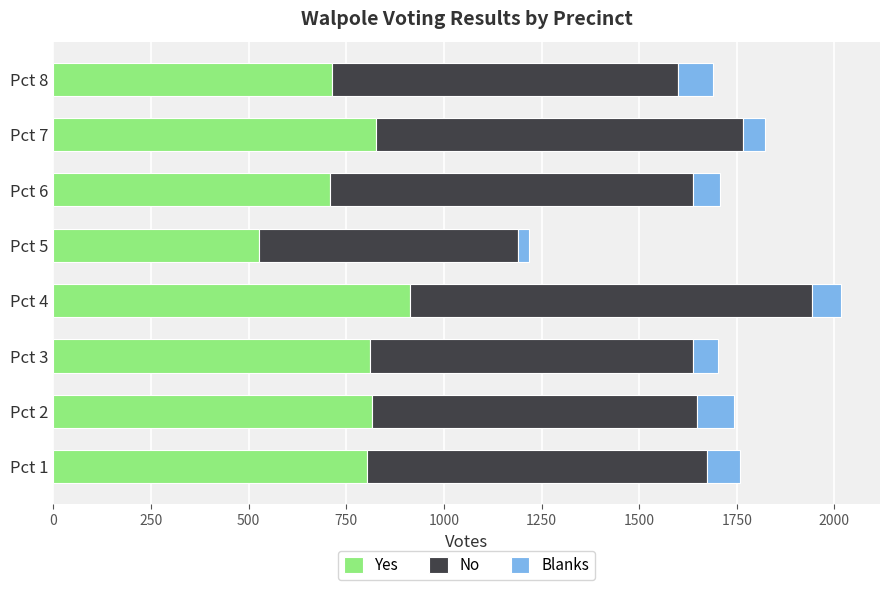

What is the difference between the second highest and minimum values in the Yes series?

298